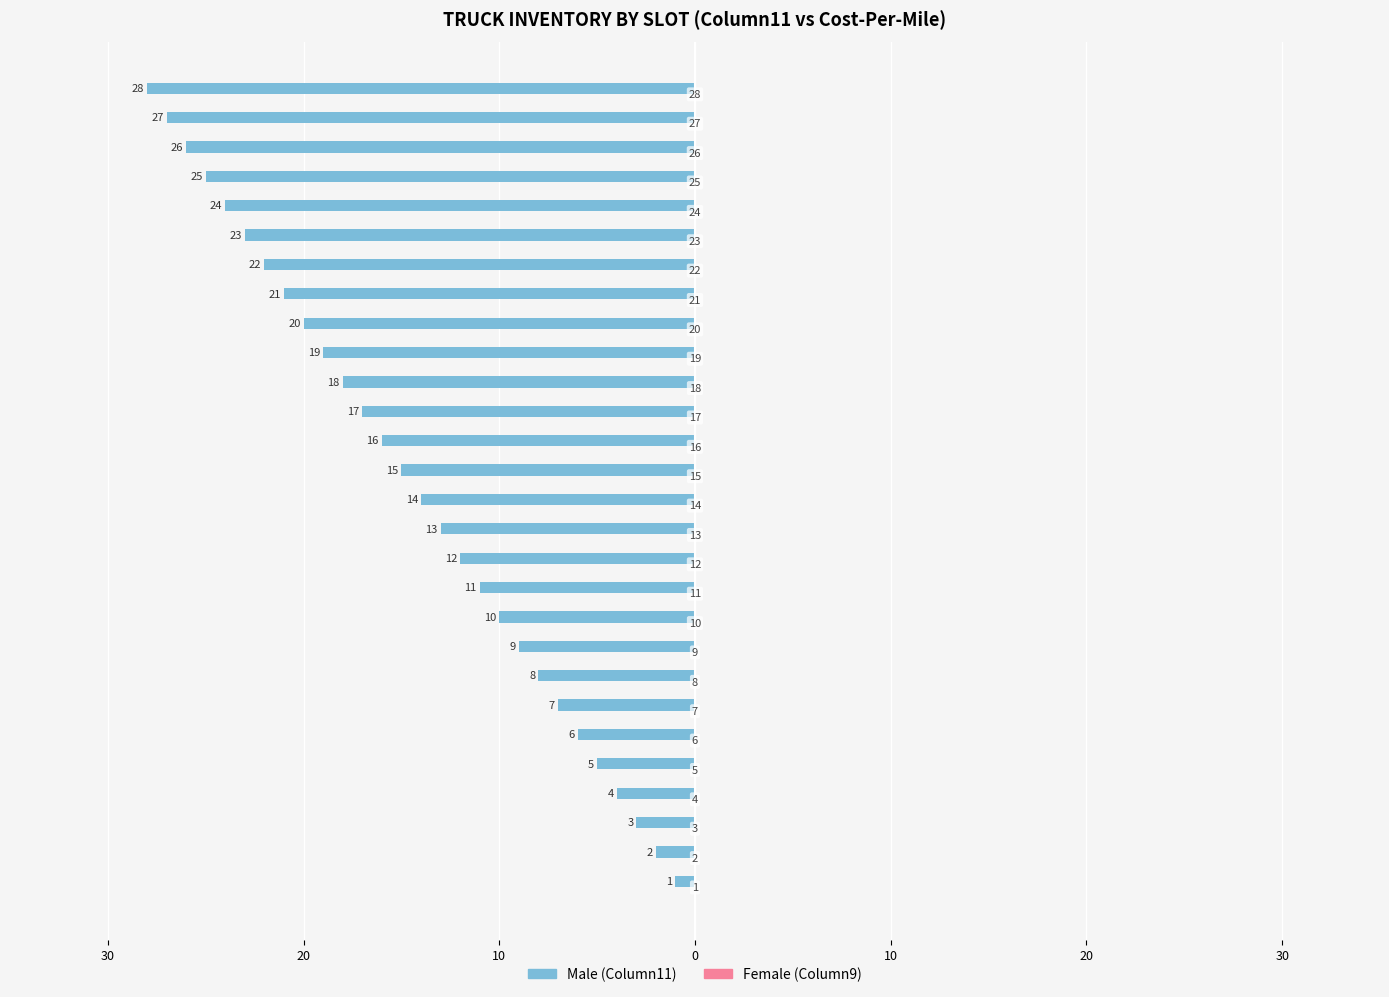

Are the bars horizontal?

Yes